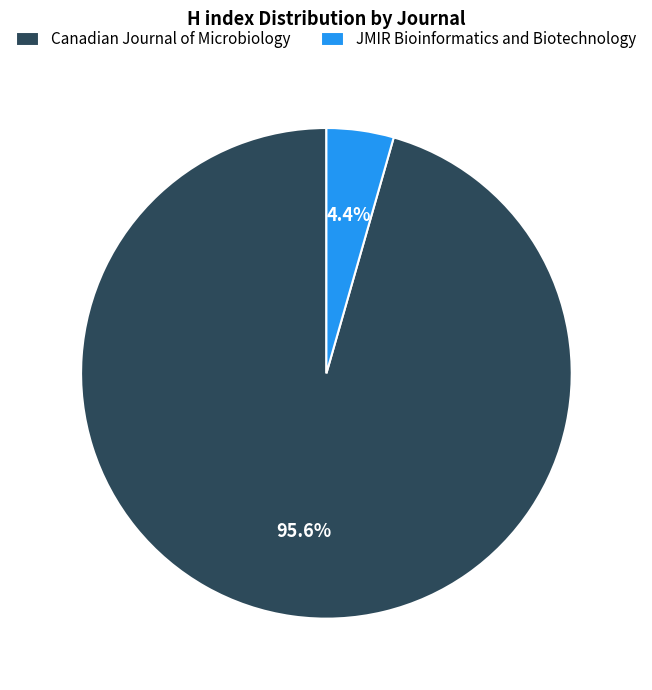

How many slices are in this pie chart?

2